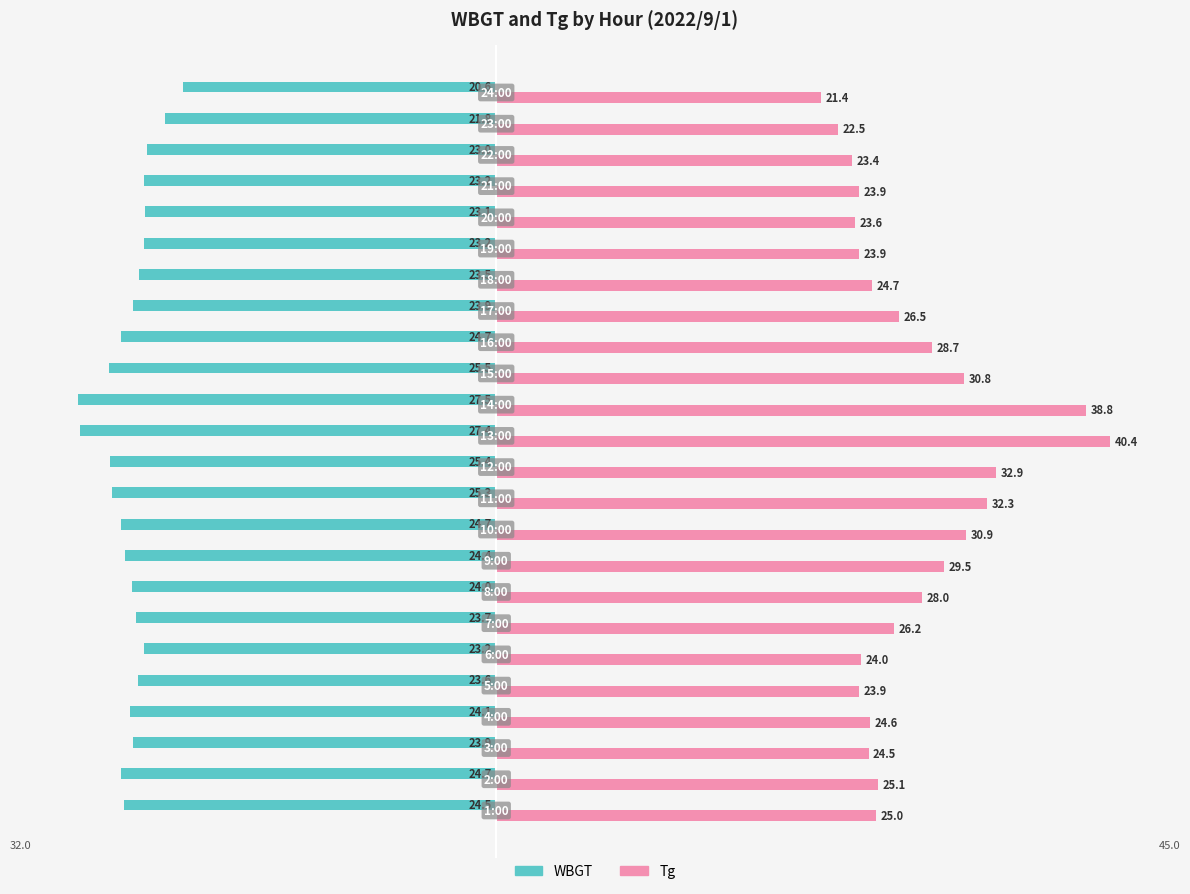

List the series in order of their peak value, lowest first.

WBGT, Tg